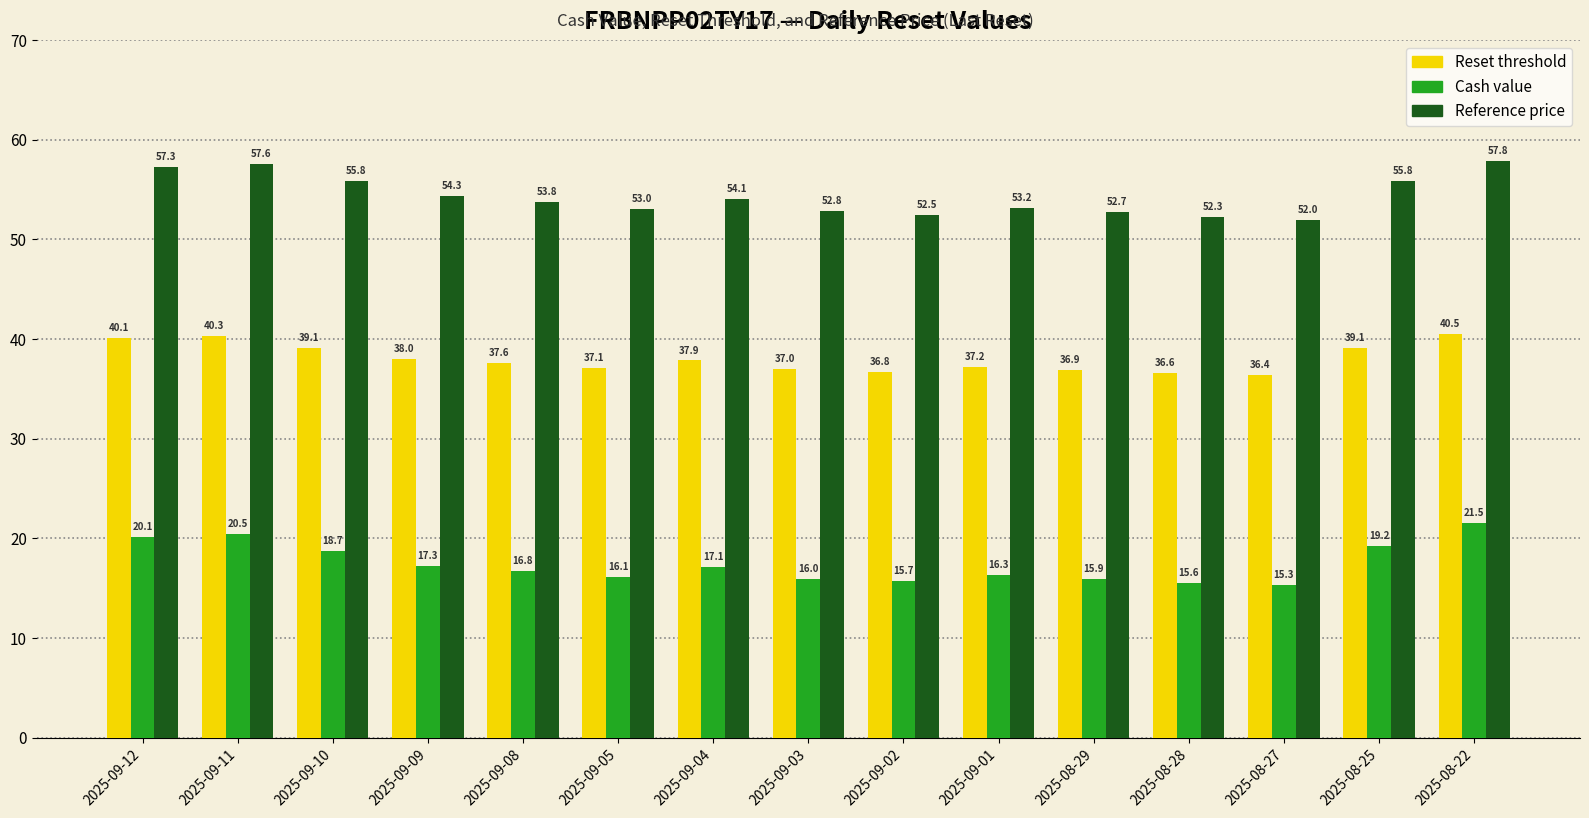

True or false: Reset threshold has a value of 40.3 at 2025-09-11.

True